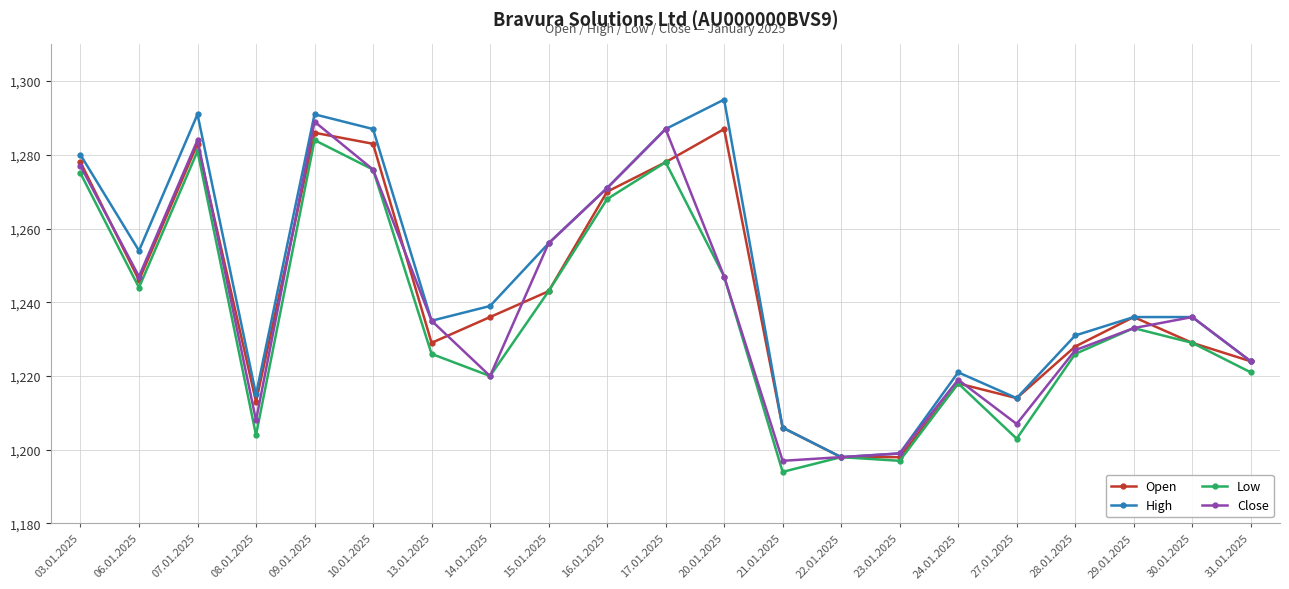

Which series changed the most between 15.01.2025 and 21.01.2025?

Close